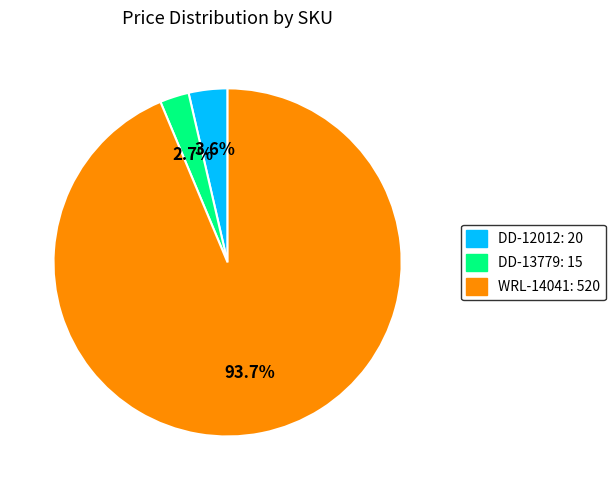

What percentage is the WRL-14041 slice, to the nearest percent?

94%